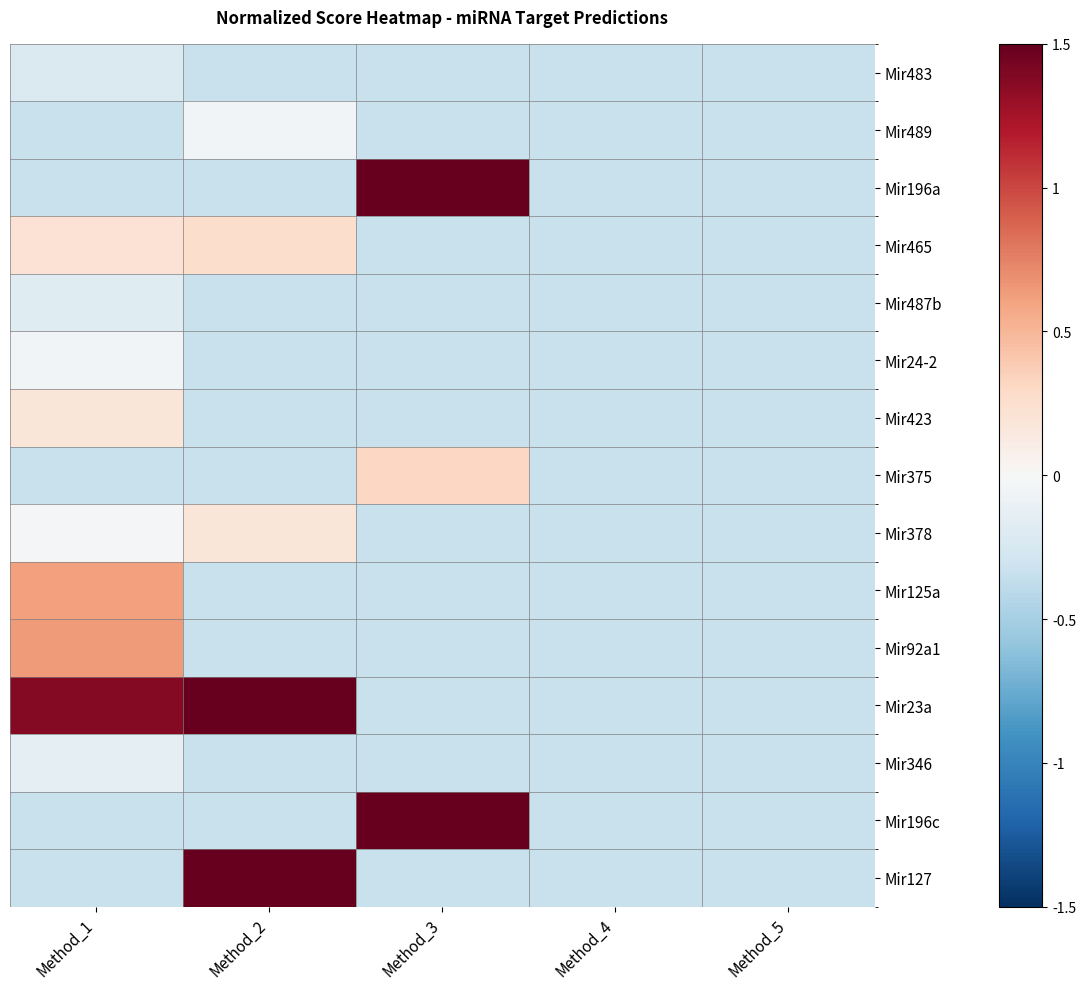

What is the minimum value shown in the chart?

-0.3